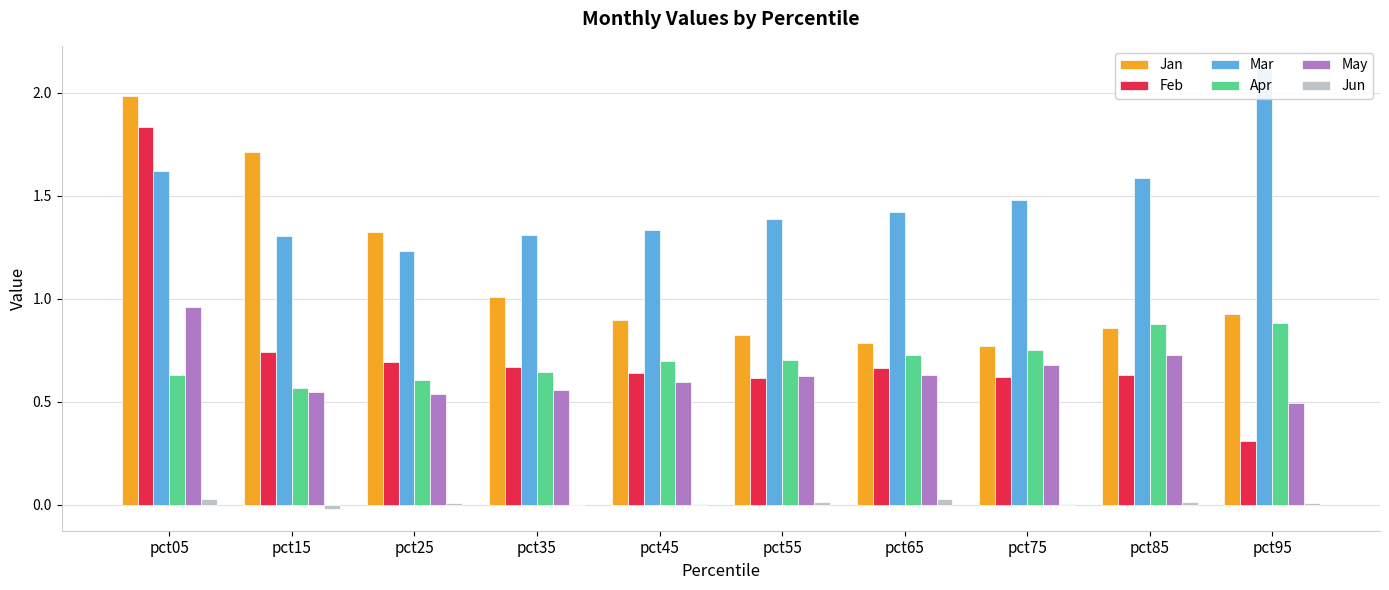

Reading left to right, extract all data points from this chart.

Jan: 2.0	1.7	1.3	1.0	0.9	0.8	0.8	0.8	0.9	0.9
Feb: 1.8	0.7	0.7	0.7	0.6	0.6	0.7	0.6	0.6	0.3
Mar: 1.6	1.3	1.2	1.3	1.3	1.4	1.4	1.5	1.6	2.1
Apr: 0.6	0.6	0.6	0.6	0.7	0.7	0.7	0.7	0.9	0.9
May: 1.0	0.5	0.5	0.6	0.6	0.6	0.6	0.7	0.7	0.5
Jun: 0.0	-0.0	0.0	-0.0	0.0	0.0	0.0	0.0	0.0	0.0